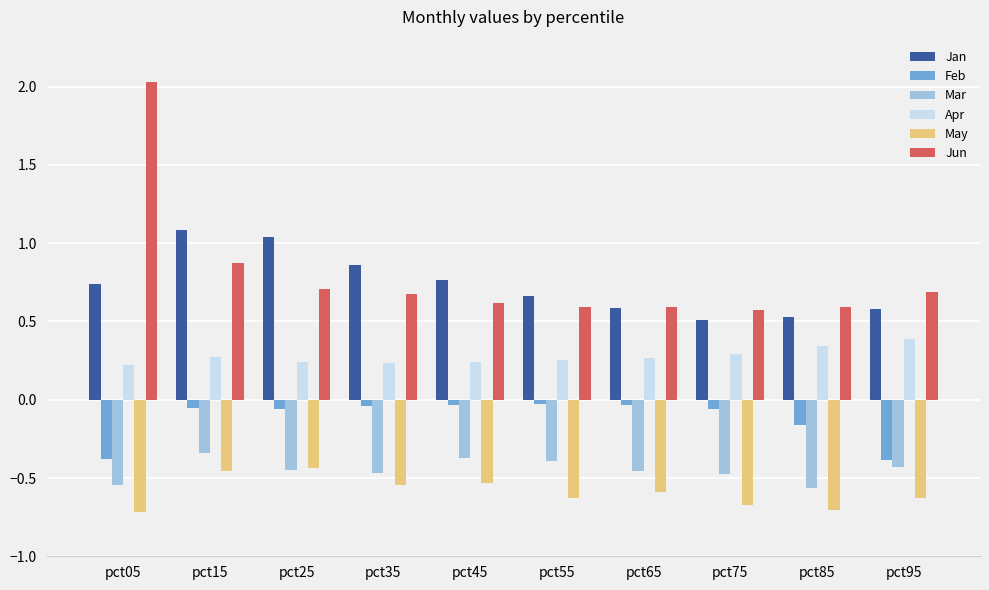

Does the chart contain any negative values?

Yes